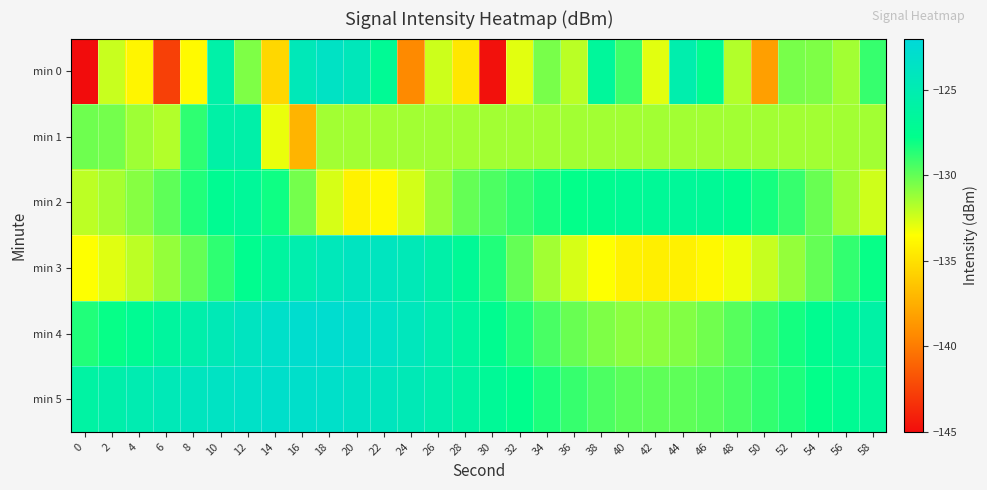

What is the smallest value displayed?

-220.6